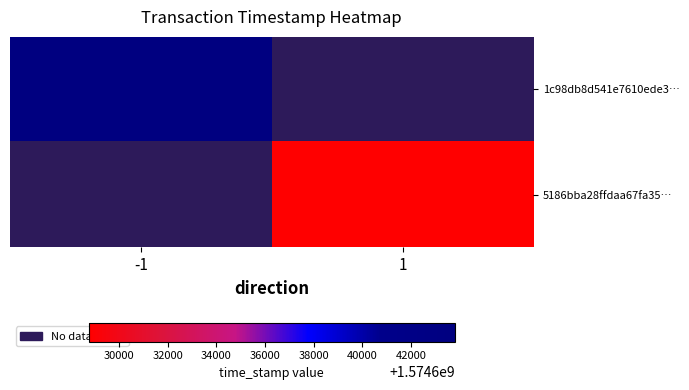

What is the minimum value for 1c98db8d541e7610ede3…?

1574643798.0